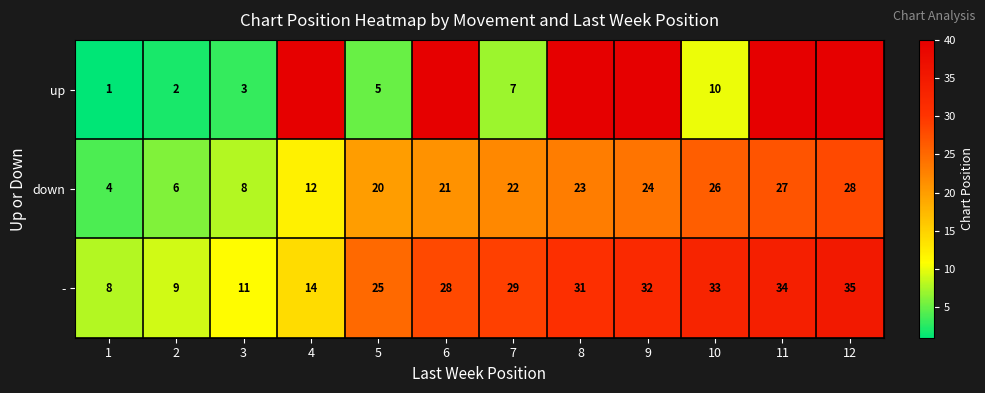

Rank the series at 3 from highest to lowest value.

-, down, up